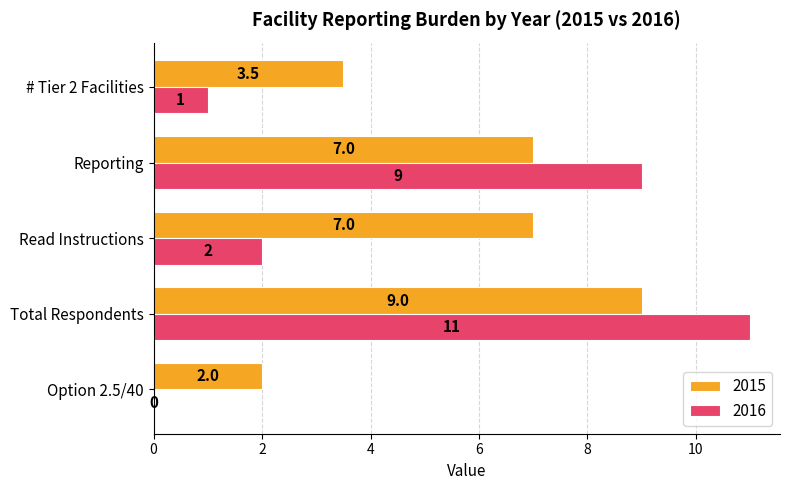

Is it true that 2016 equals 0.0 at Option 2.5/40?

True